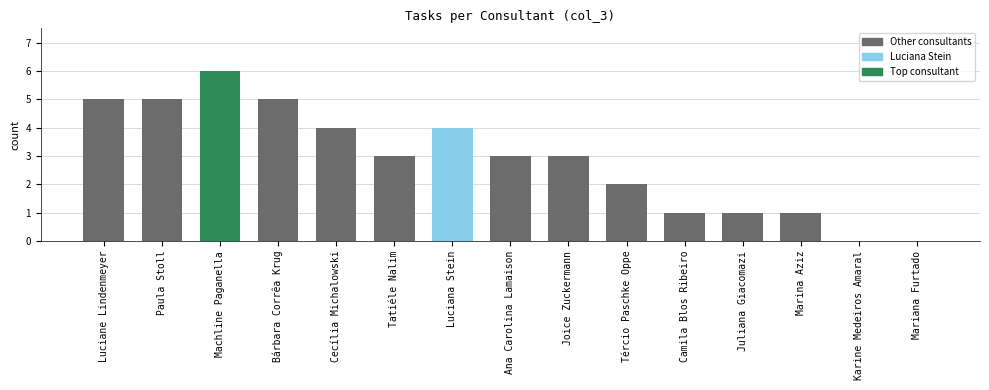

Reading left to right, extract all data points from this chart.

Luciane Lindenmeyer=5	Paula Stoll=5	Machline Paganella=6	Bárbara Corrêa Krug=5	Cecília Michalowski=4	Tatiéle Nalim=3	Luciana Stein=4	Ana Carolina Lamaison=3	Joice Zuckermann=3	Tércio Paschke Oppe=2	Camila Blos Ribeiro=1	Juliana Giacomazi=1	Marina Aziz=1	Karine Medeiros Amaral=0	Mariana Furtado=0